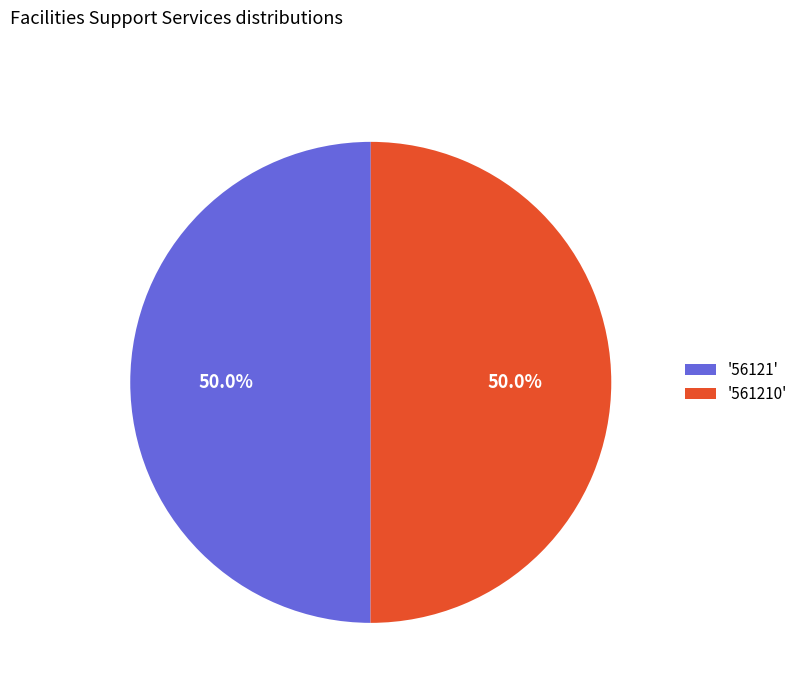

Approximately how many times larger is the value at '561210' compared to '56121'?

1.0